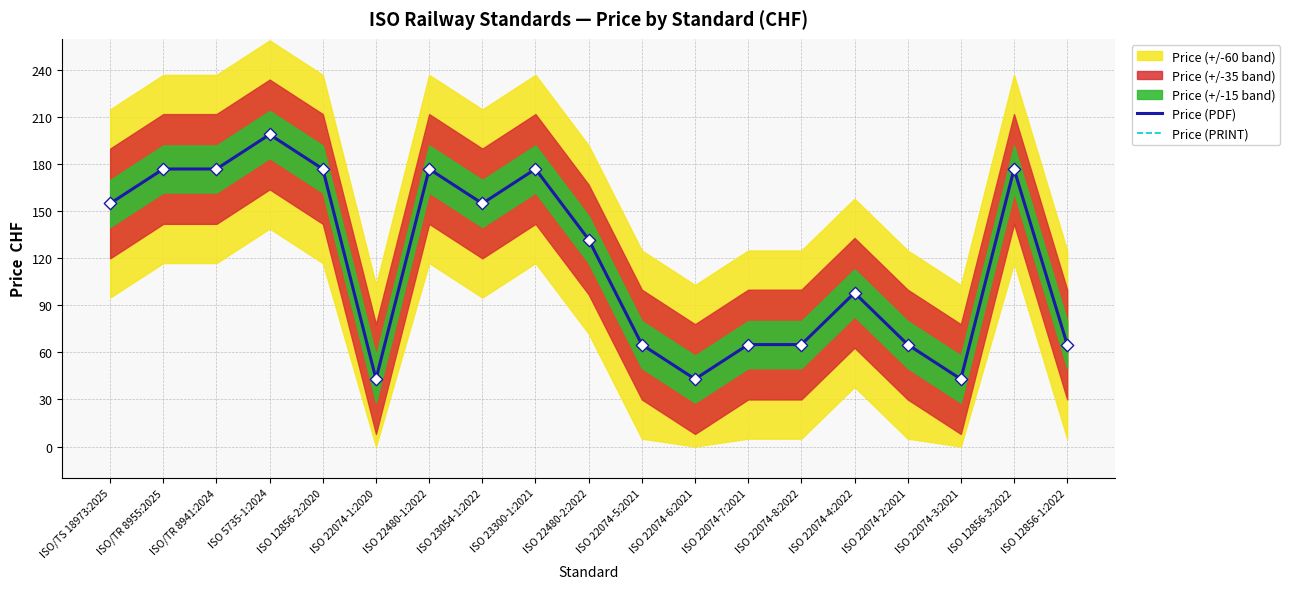

At how many categories does at least one series exceed 89?

11